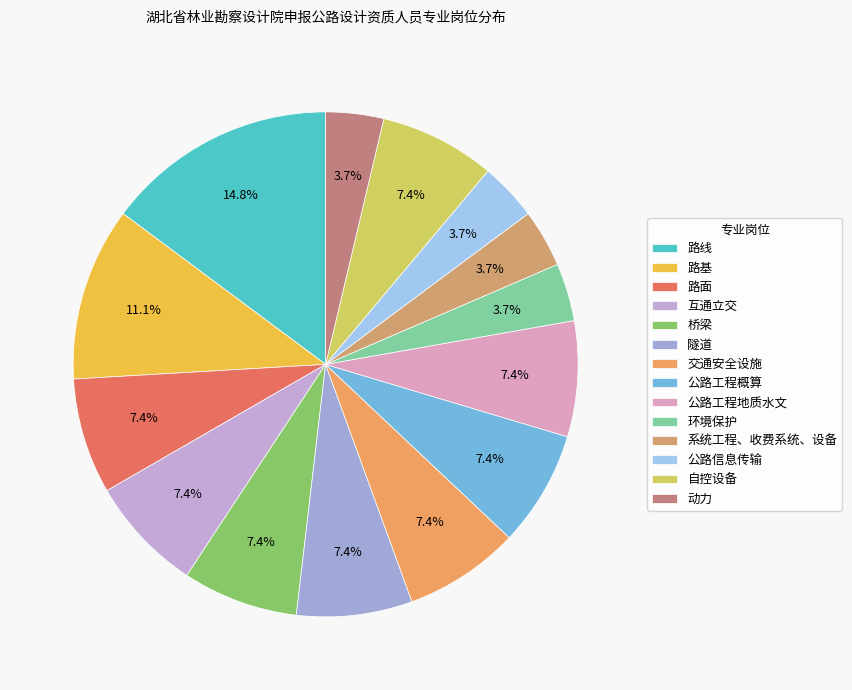

How many segments does this pie chart have?

14